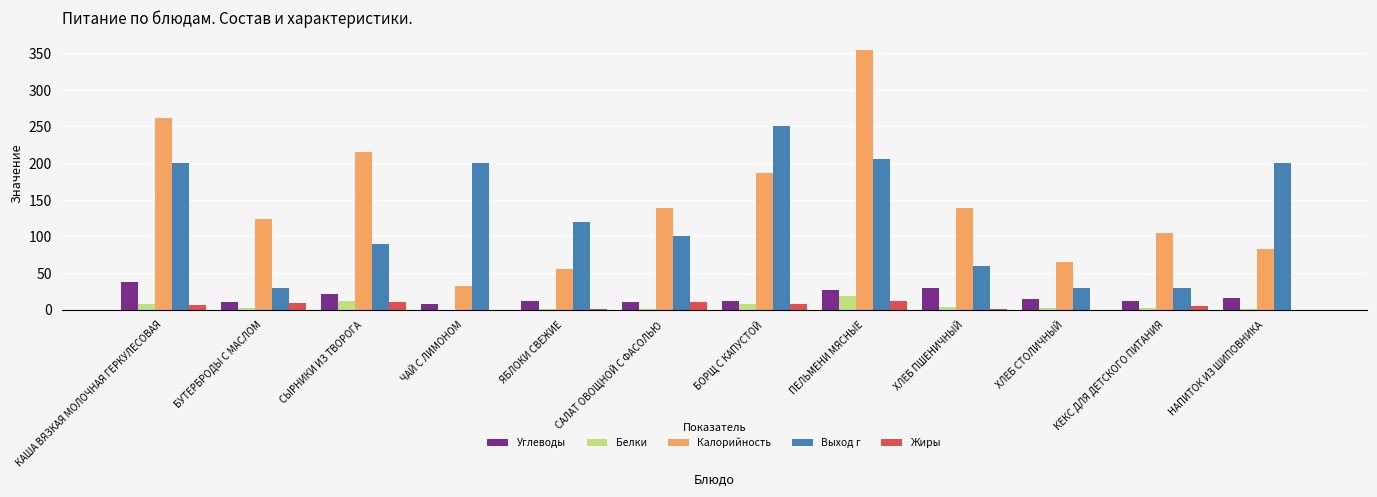

The Калорийность series shows 49 at ЧАЙ С ЛИМОНОМ. True or false?

False